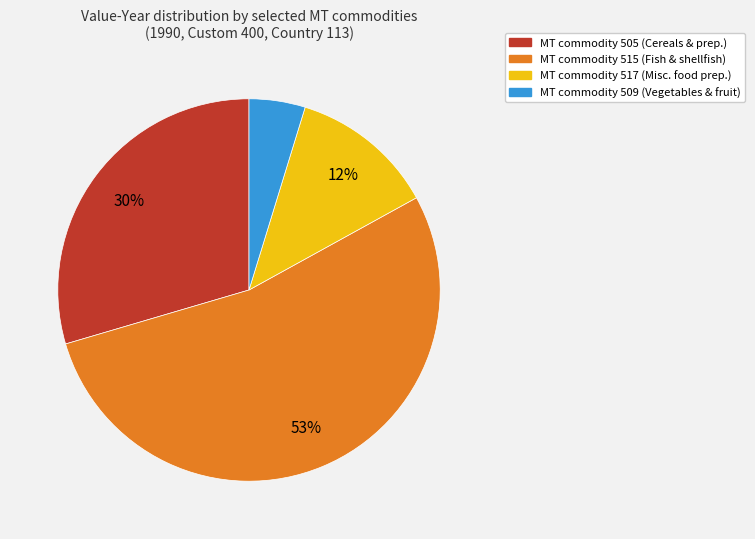

To the nearest percent, what is the average slice percentage?

25%